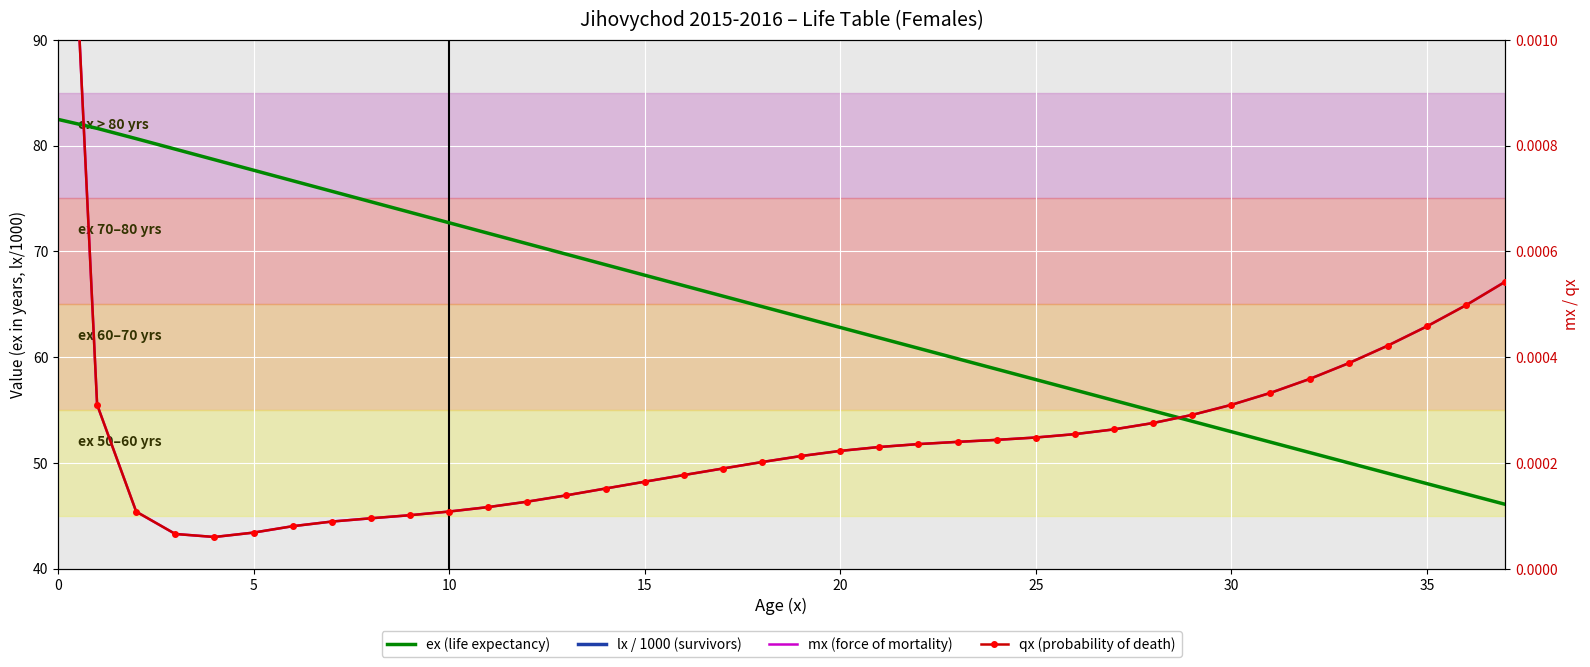

At how many categories does at least one series exceed 14?

38